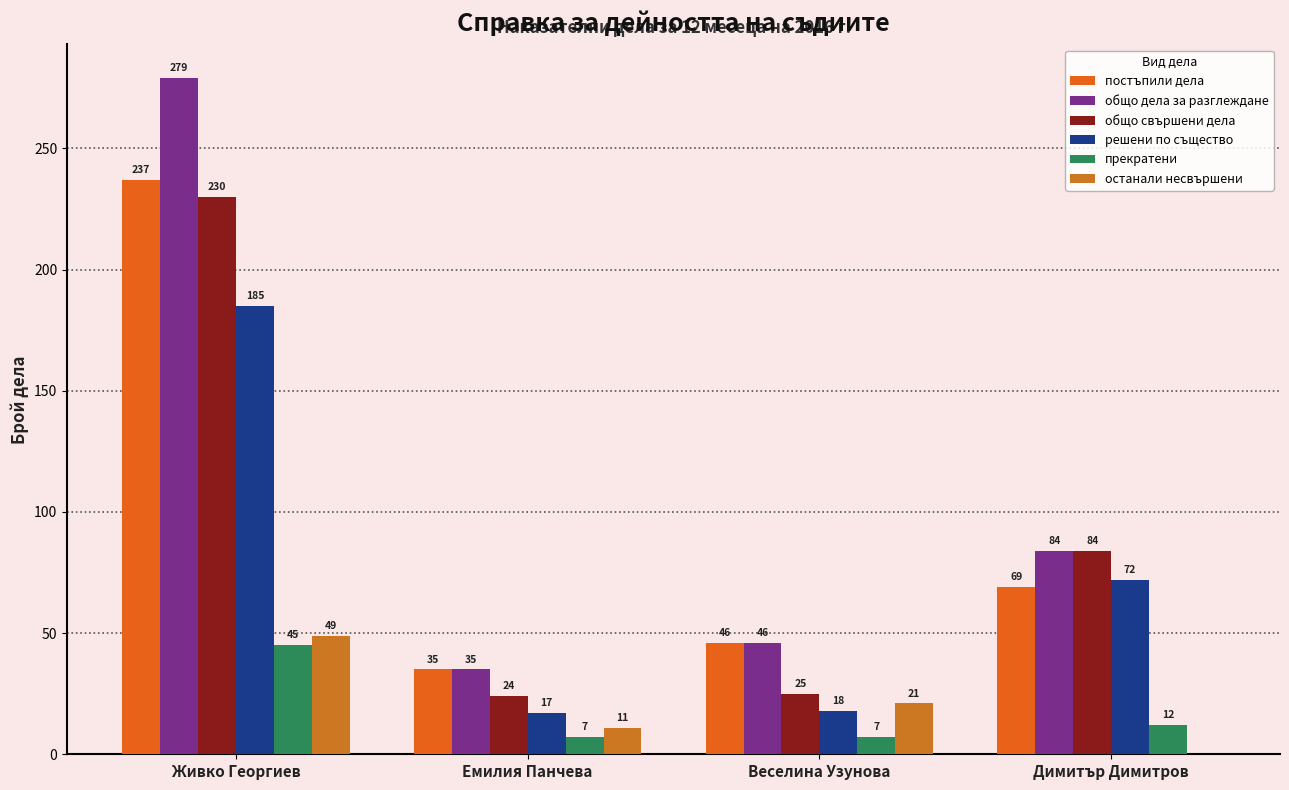

Which series has the largest total across all categories?

общо дела за разглеждане